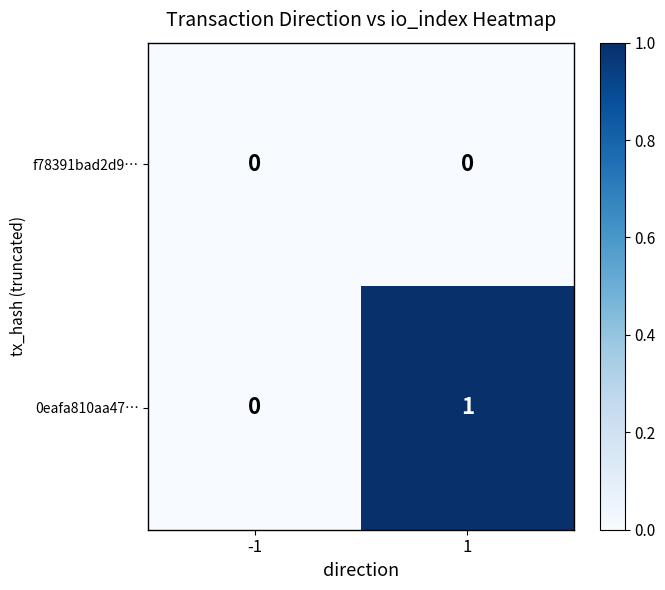

Which series has the largest total across all categories?

0eafa810aa47…